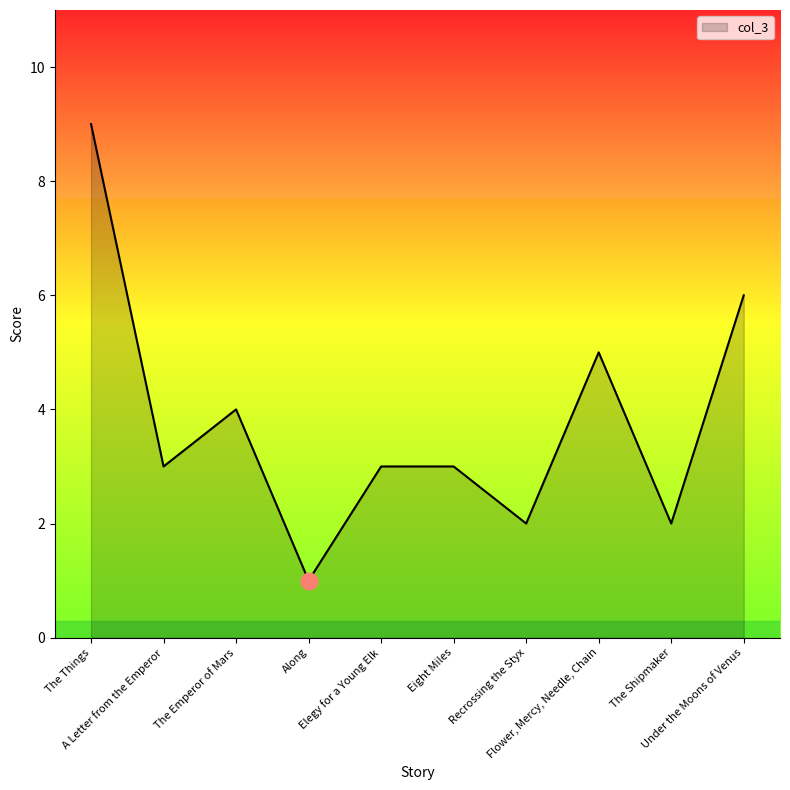

What is the difference between the maximum and minimum values?

8